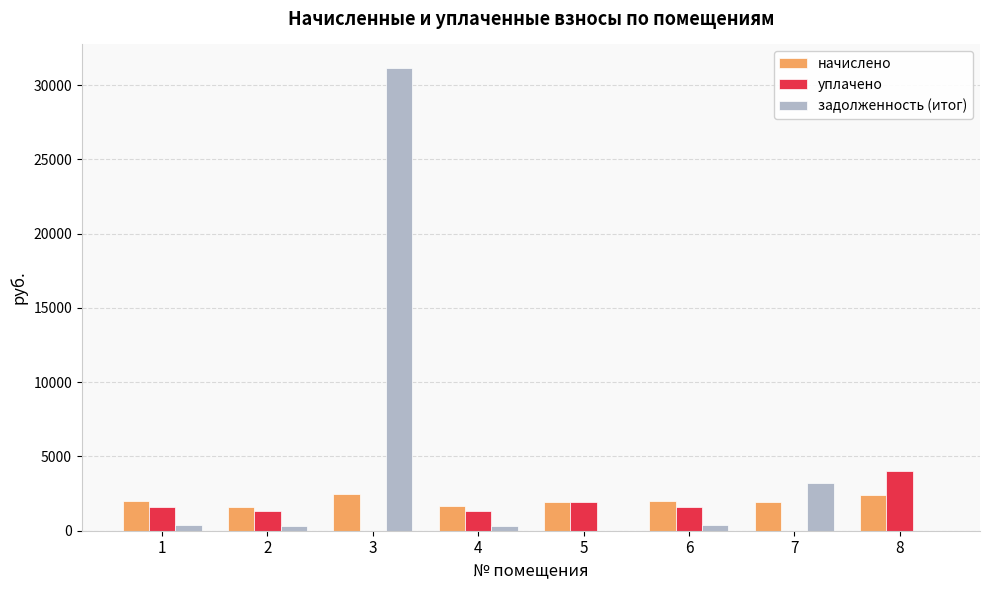

At which category is the sum across all series the highest?

3